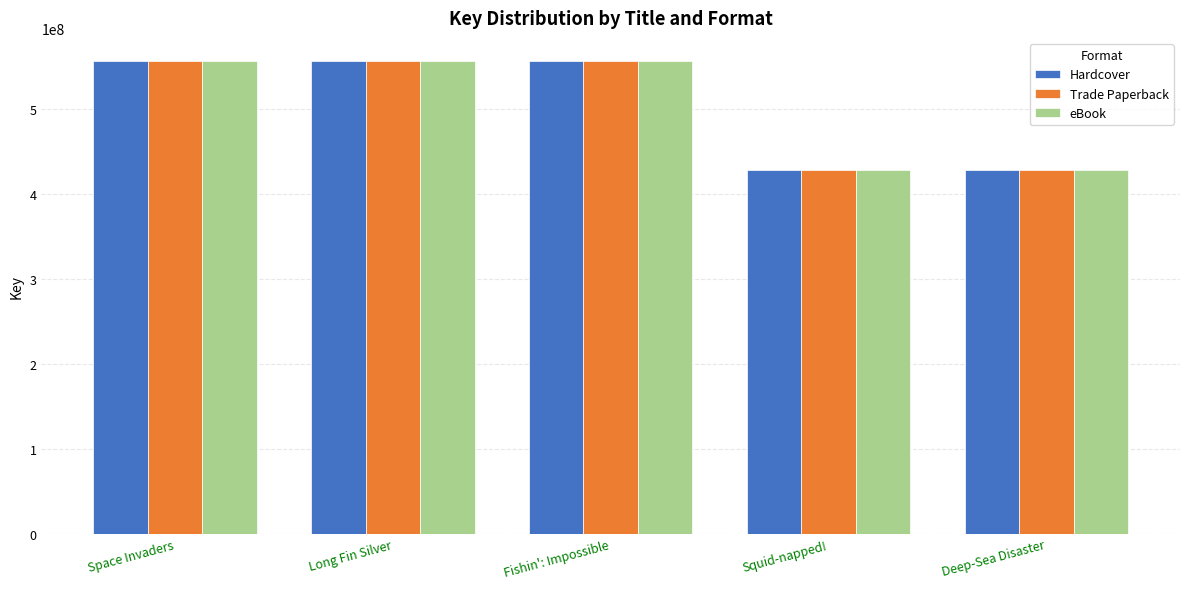

Are the bars horizontal?

No